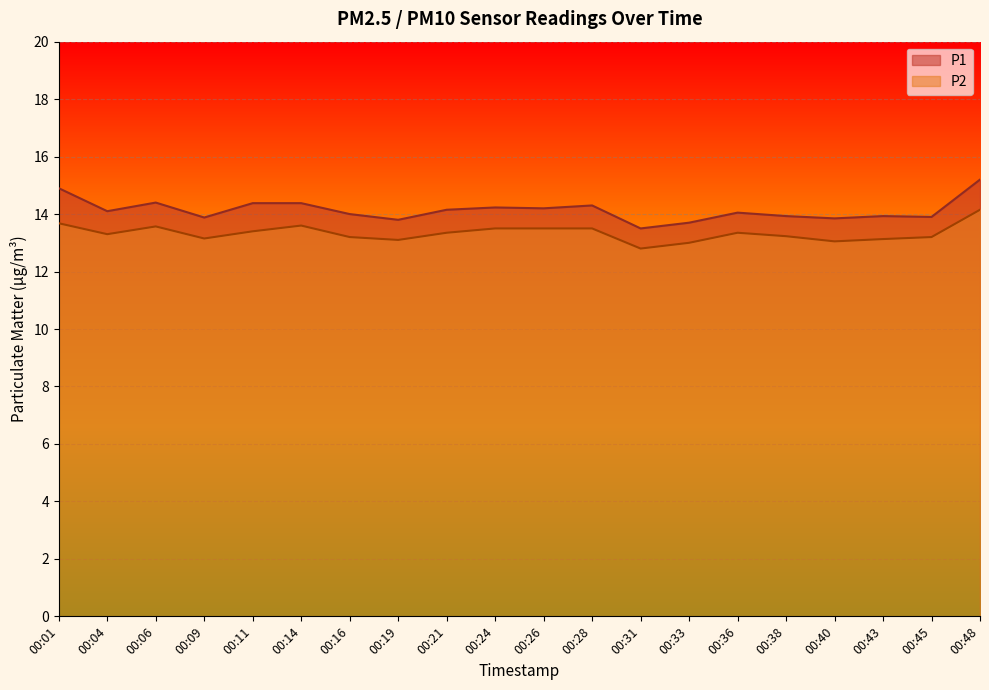

The value of P1 at 00:16 is 4.2. True or false?

False